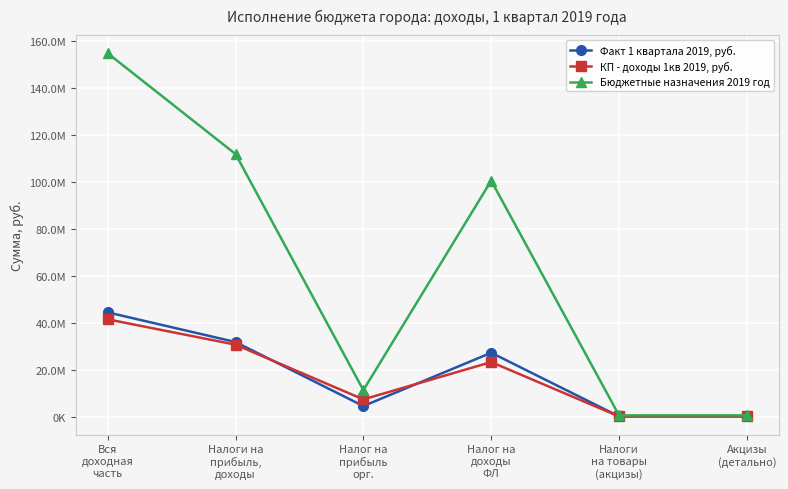

What is the difference between the maximum and minimum values in the КП - доходы 1кв 2019, руб. series?

41310943.2